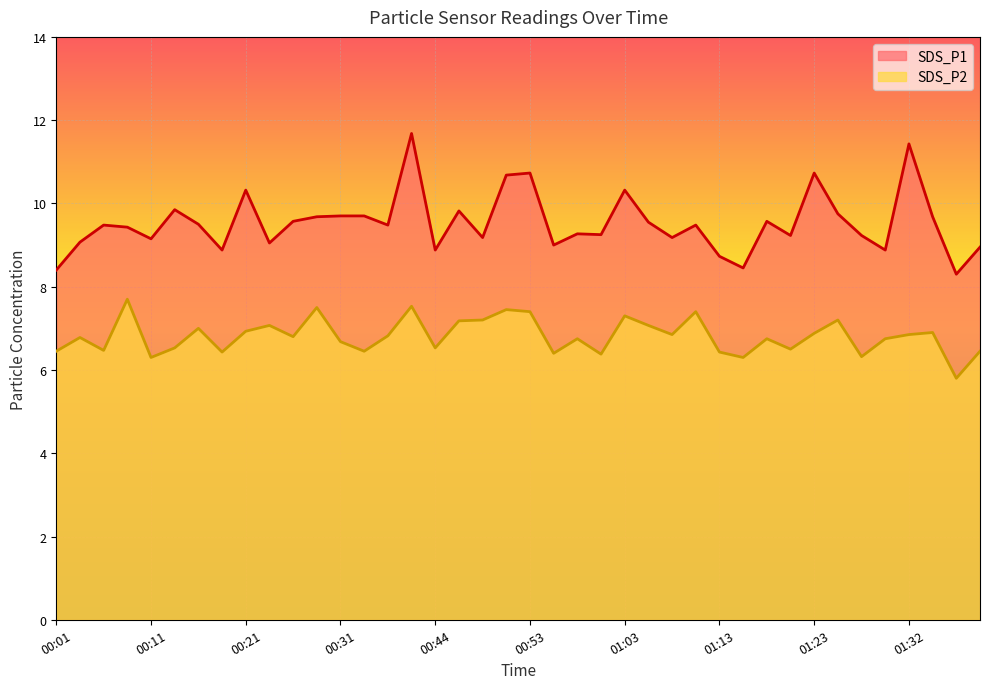

Is it true that SDS_P1 equals 13.9 at 01:37?

False